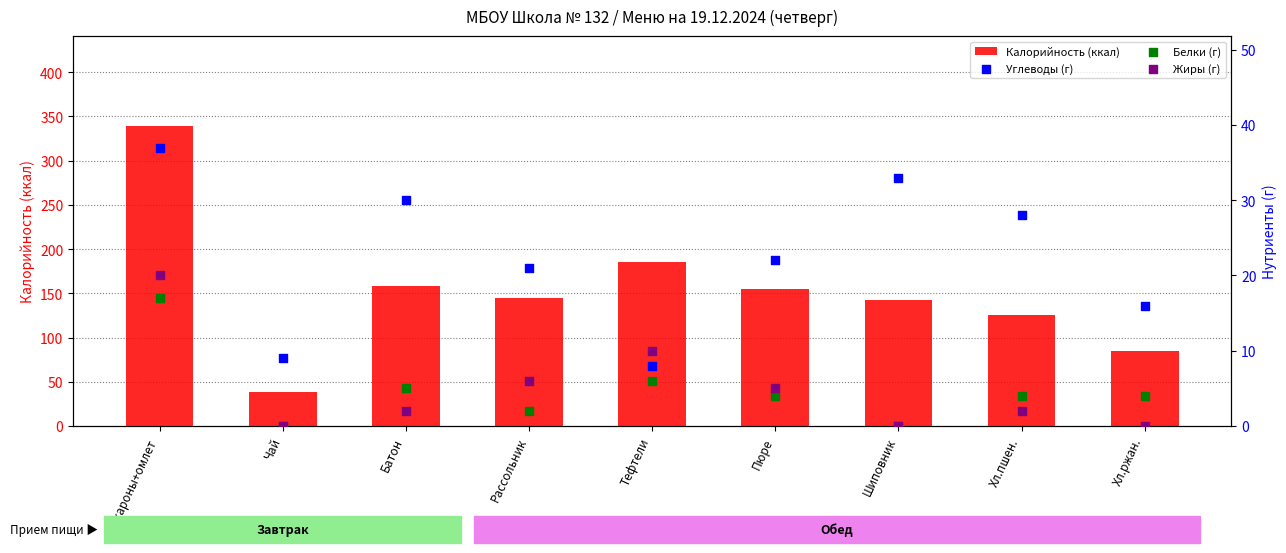

Which series contains the highest Y value?

Калорийность (ккал)